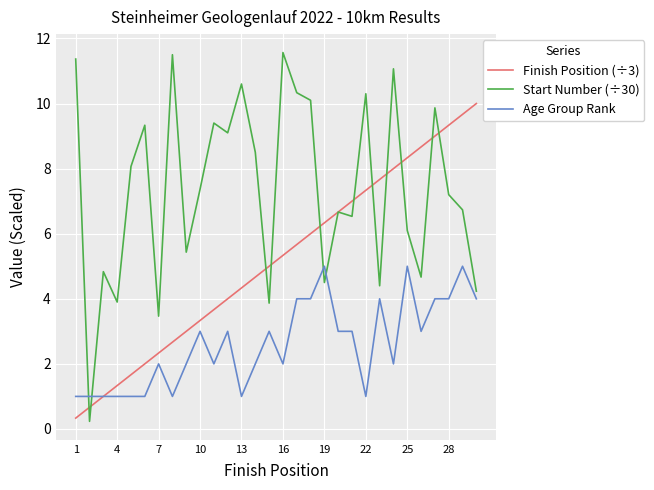

What is the highest value of the Start Number (÷30) series?

11.6